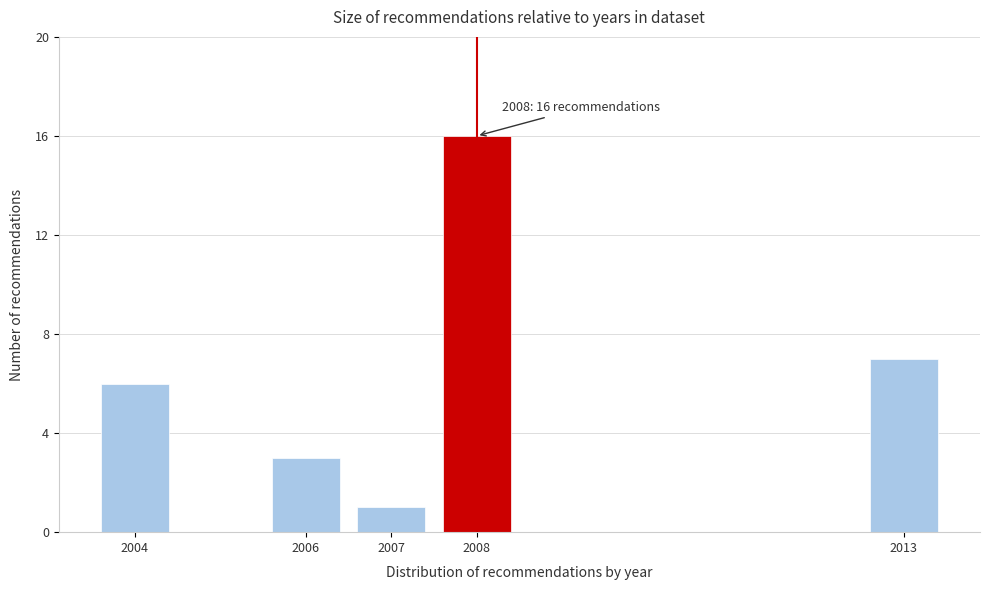

Reading left to right, extract all data points from this chart.

2004=6	2006=3	2007=1	2008=16	2013=7